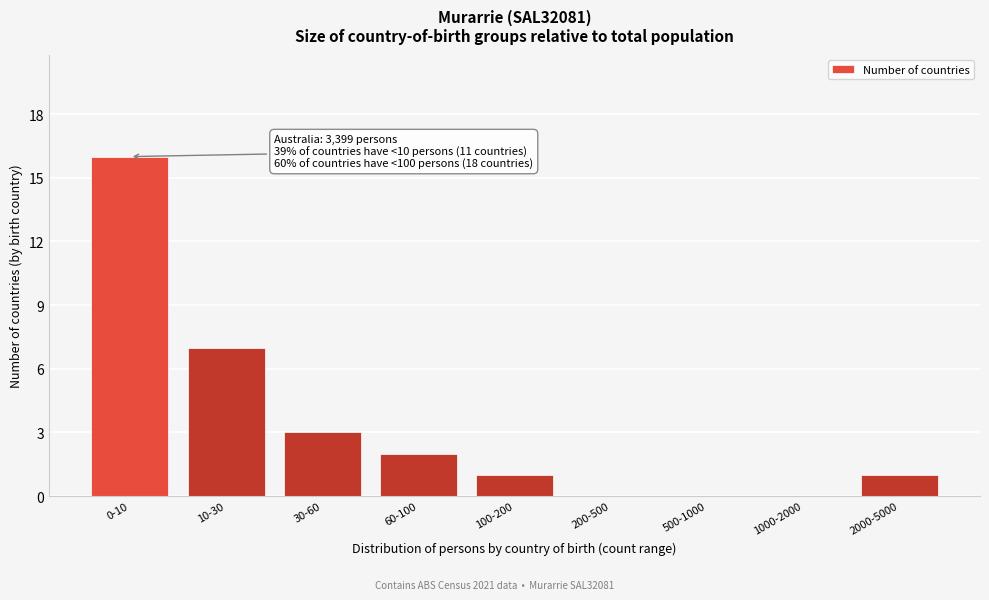

Reading right to left, extract all data points from this chart.

2000-5000=1	1000-2000=0	500-1000=0	200-500=0	100-200=1	60-100=2	30-60=3	10-30=7	0-10=16